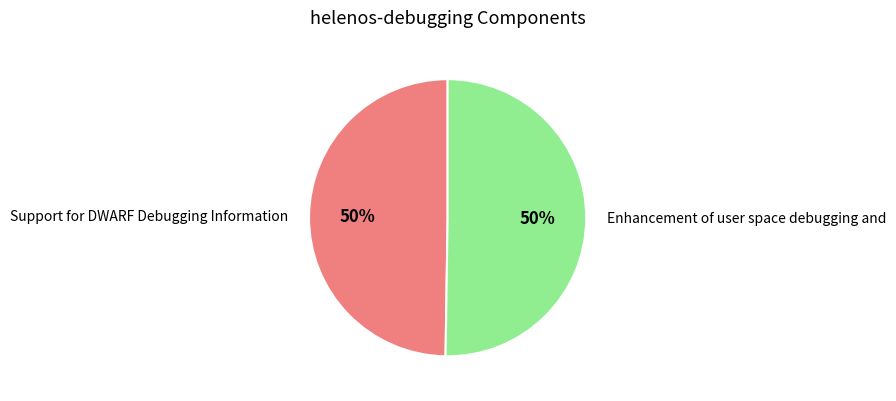

How many segments does this pie chart have?

2